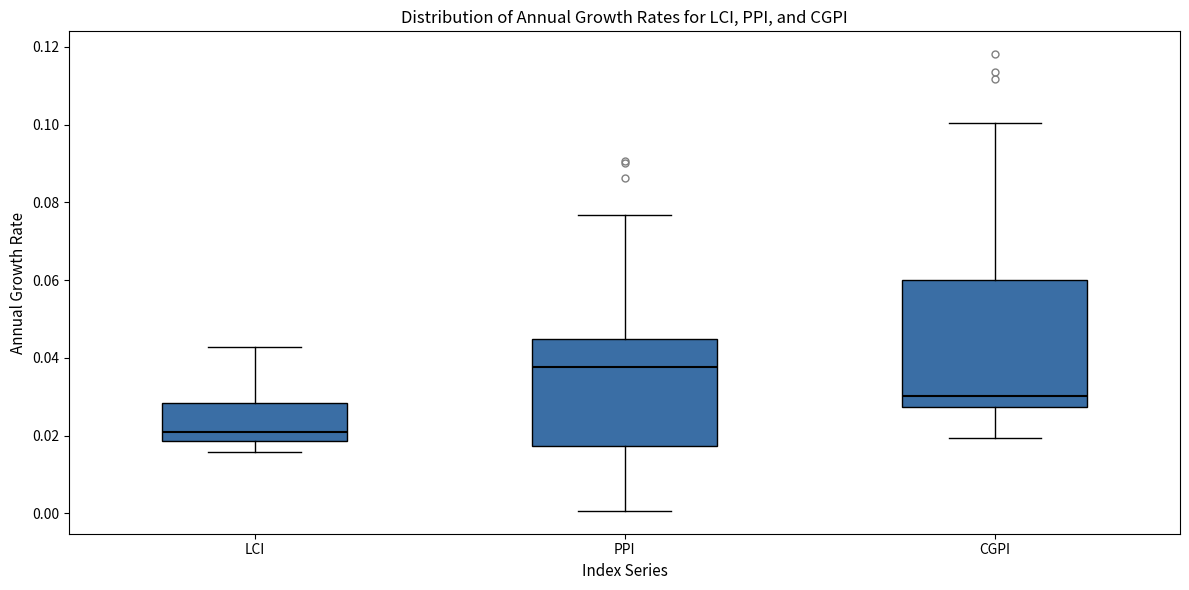

Reading left to right, transcribe this box plot: for each box, give where its median line is, the range the box spans, and where its two whiskers end, as read against the y-axis. The values are not printed on the chart, so give them approximately, as read against the axis.

LCI: median 0.022, box 0.018 to 0.028, whiskers 0.016 to 0.042
PPI: median 0.038, box 0.018 to 0.044, whiskers 0.000 to 0.076
CGPI: median 0.030, box 0.028 to 0.060, whiskers 0.020 to 0.100